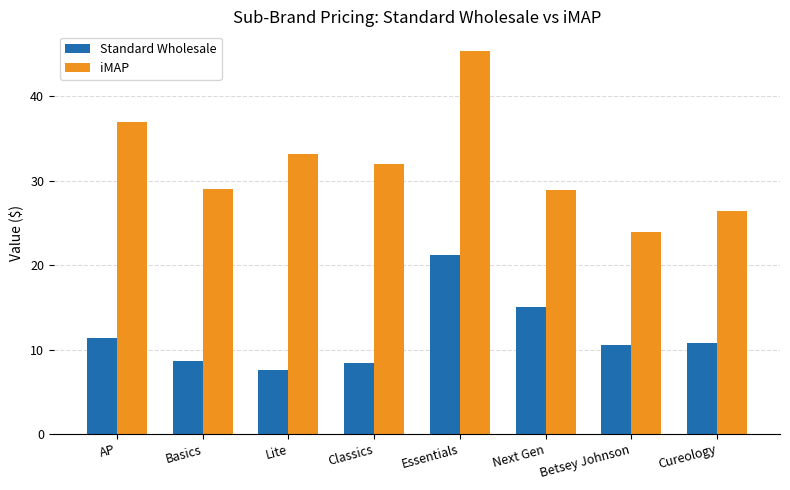

What is the label of the 7th bar from the right?

Basics